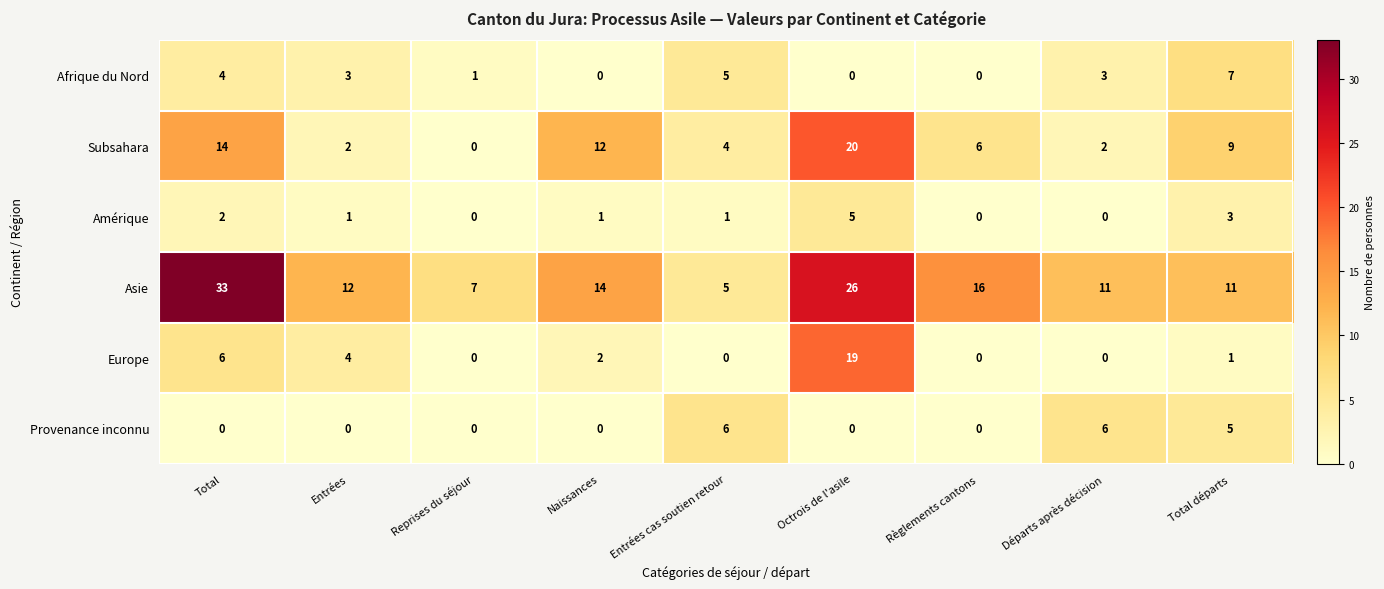

What is the total value across all series at Règlements cantons?

22